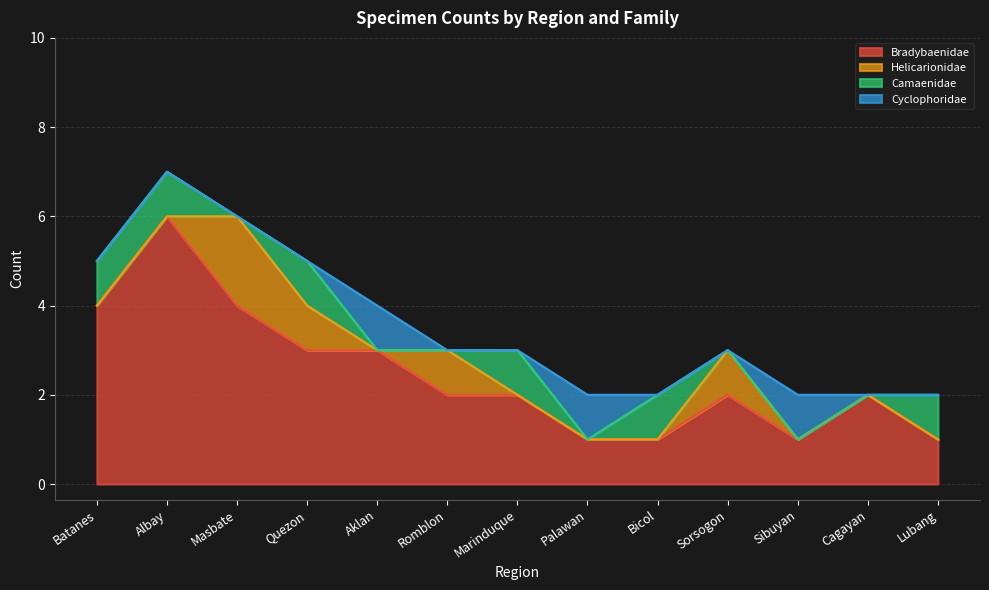

How many series are shown in this chart?

4